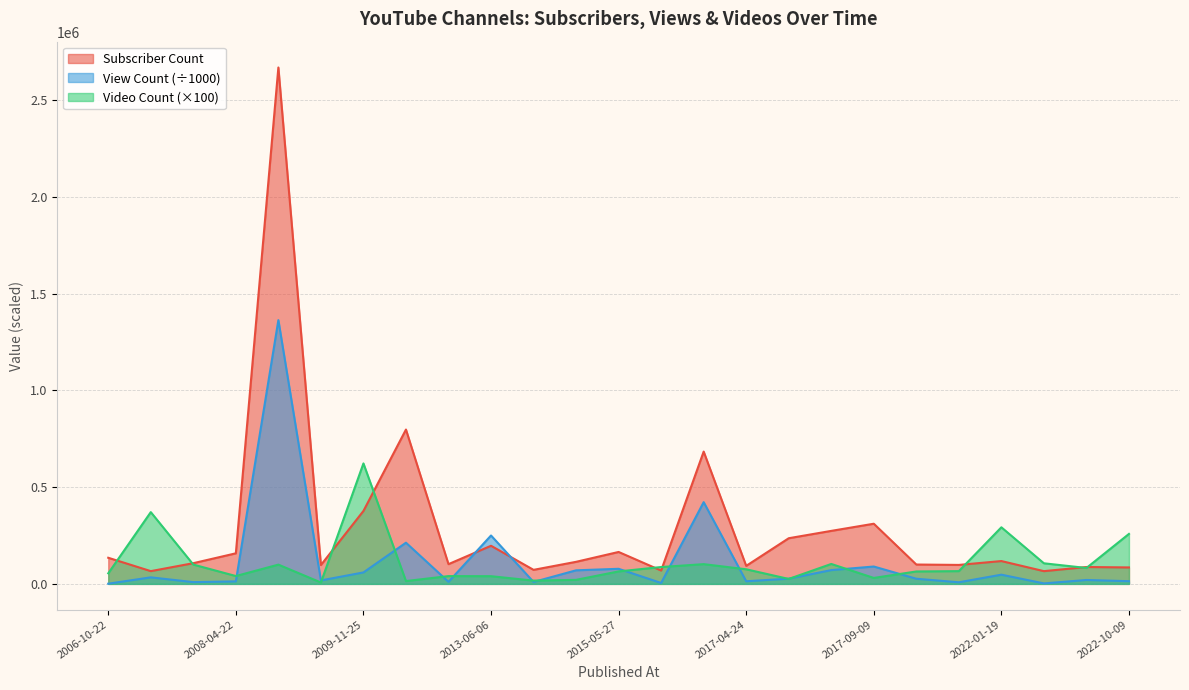

How many times do View Count and Video Count cross each other?

14